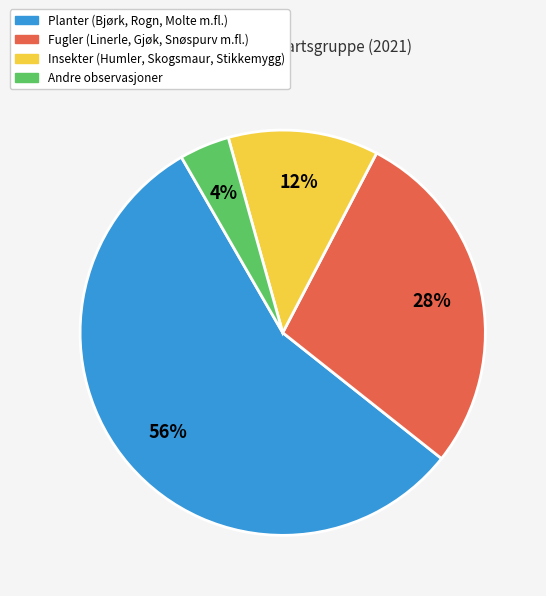

Does any single category account for the majority?

Yes